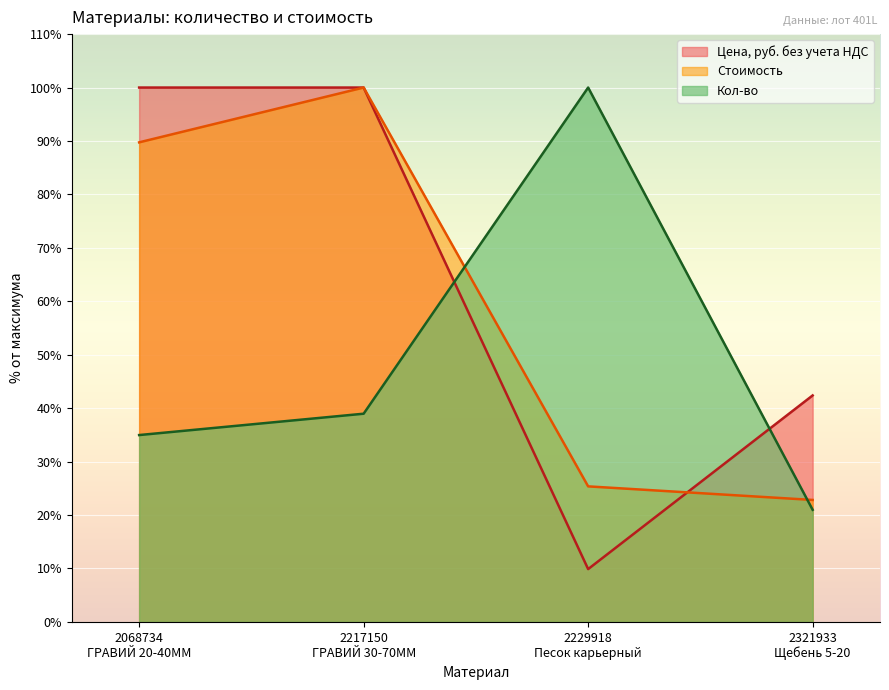

The value of Кол-во at 2229918
Песок карьерный is 100.0. True or false?

True